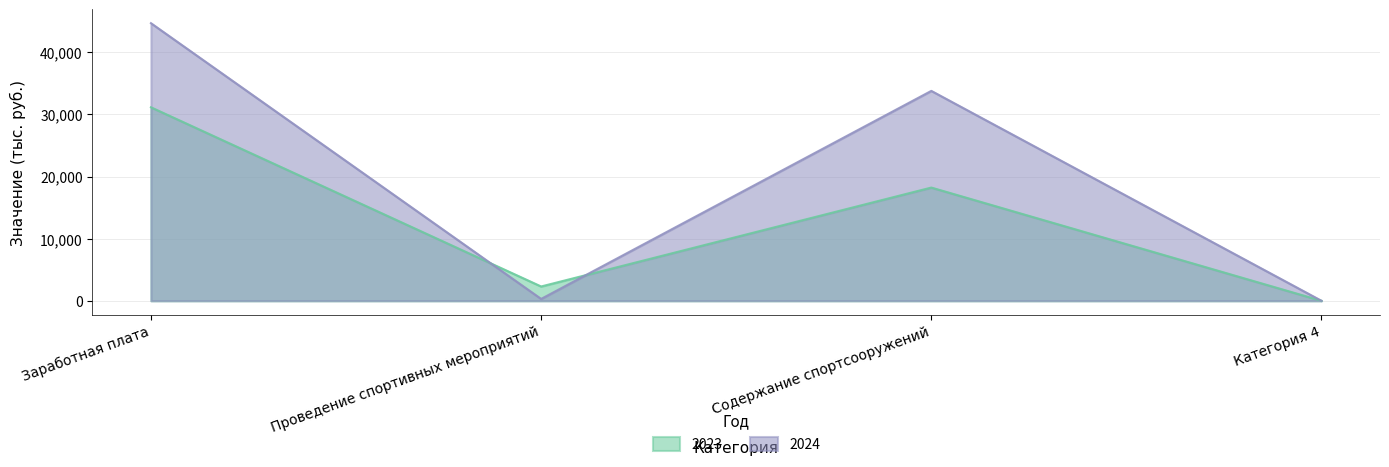

What is the total value across all series at Проведение спортивных мероприятий?

2610.4